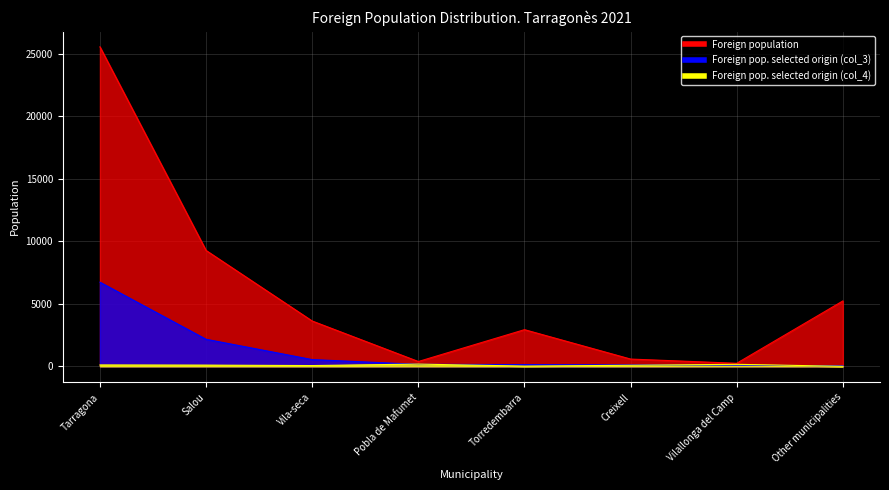

What is the maximum value shown in the chart?

25542